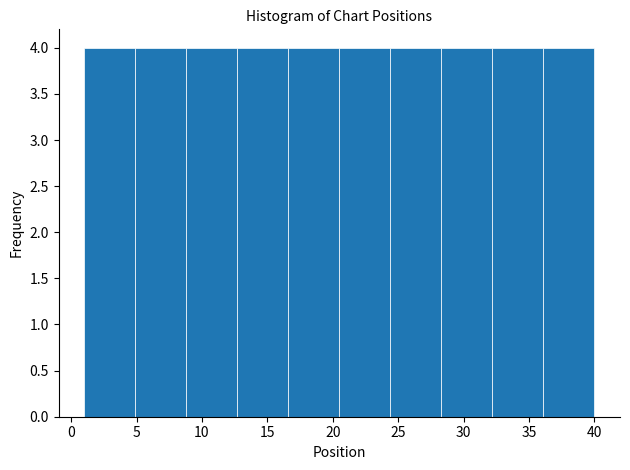

Reading left to right, list every bar in this chart as the range it spans on the x-axis followed by its height. Neither the bar edges nor the heights are printed on the chart, so give them approximately, as read against the axes.

1.0 to 4.9: 4
4.9 to 8.8: 4
8.8 to 12.7: 4
12.7 to 16.6: 4
16.6 to 20.5: 4
20.5 to 24.4: 4
24.4 to 28.3: 4
28.3 to 32.2: 4
32.2 to 36.1: 4
36.1 to 40.0: 4